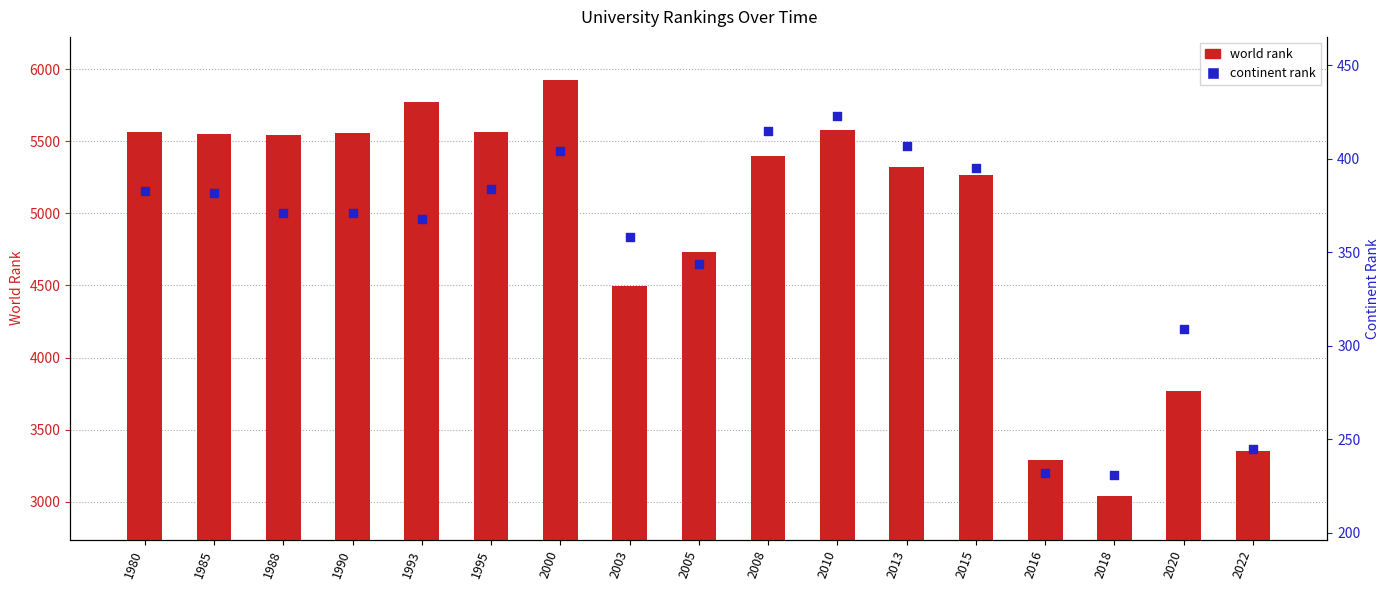

At how many categories does at least one series exceed 2345?

17